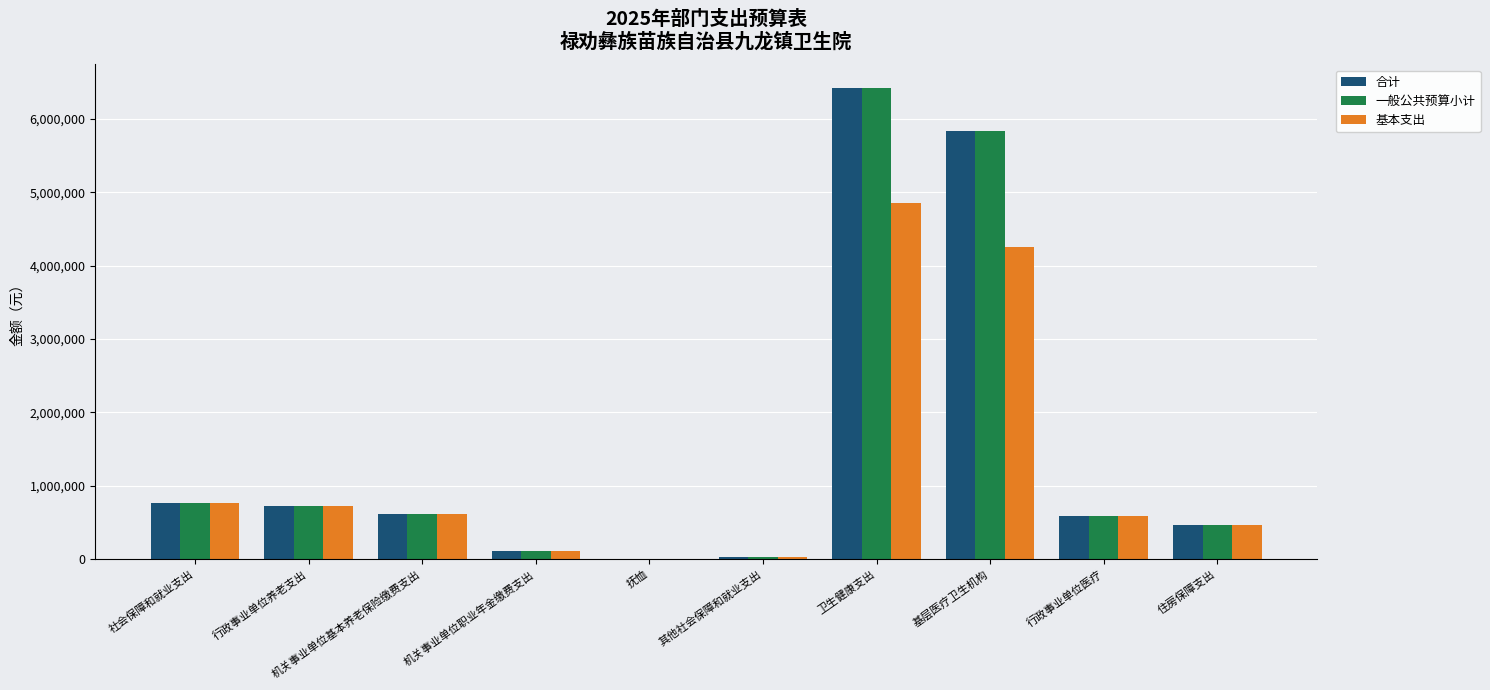

At which category is the sum across all series the highest?

卫生健康支出